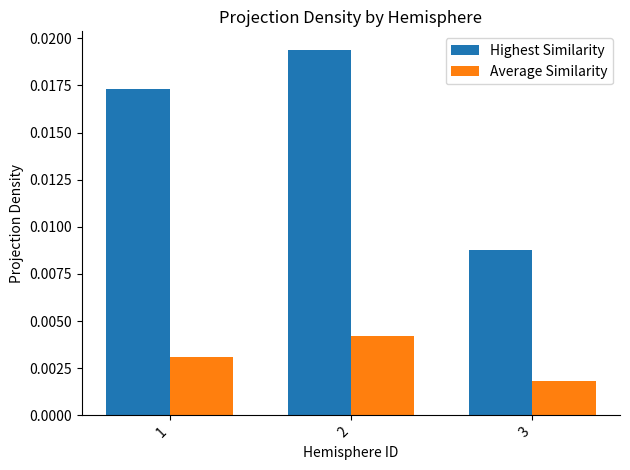

At how many categories does at least one series exceed 0?

3